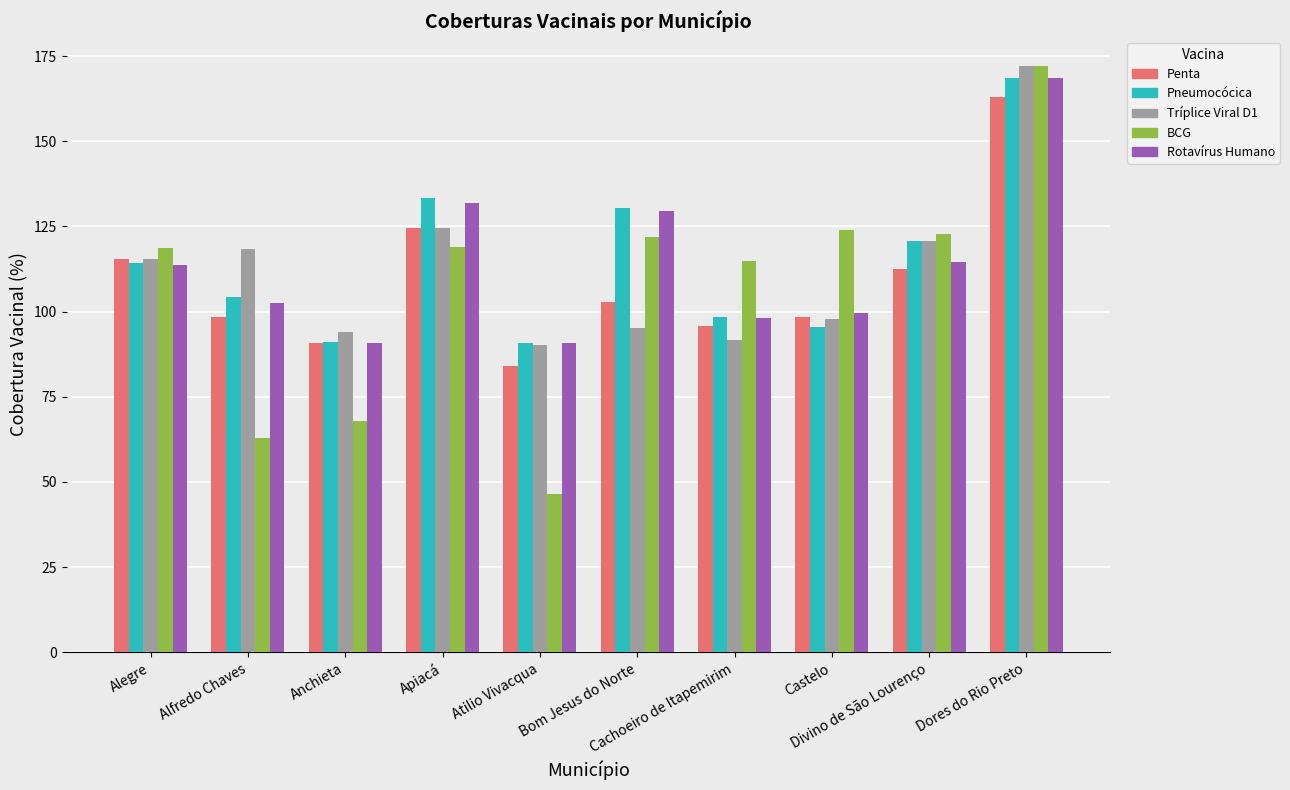

Is it true that Pneumocócica equals 157.0 at Anchieta?

False